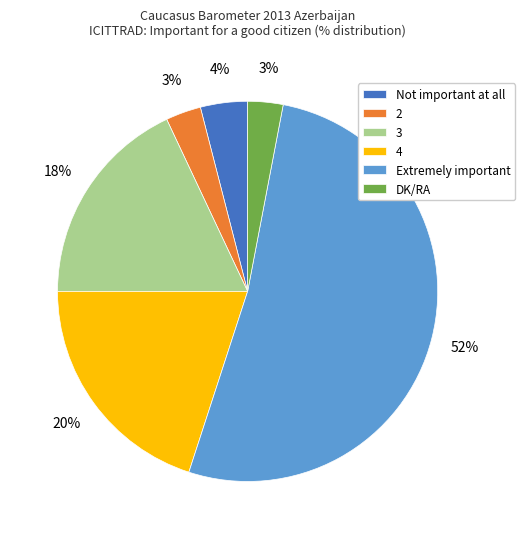

Is it true that Not important at all is 16% of the pie?

False